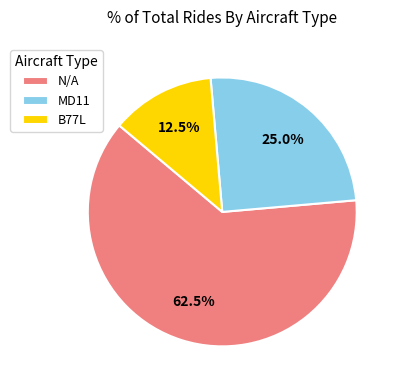

True or false: B77L accounts for 22% of the total.

False